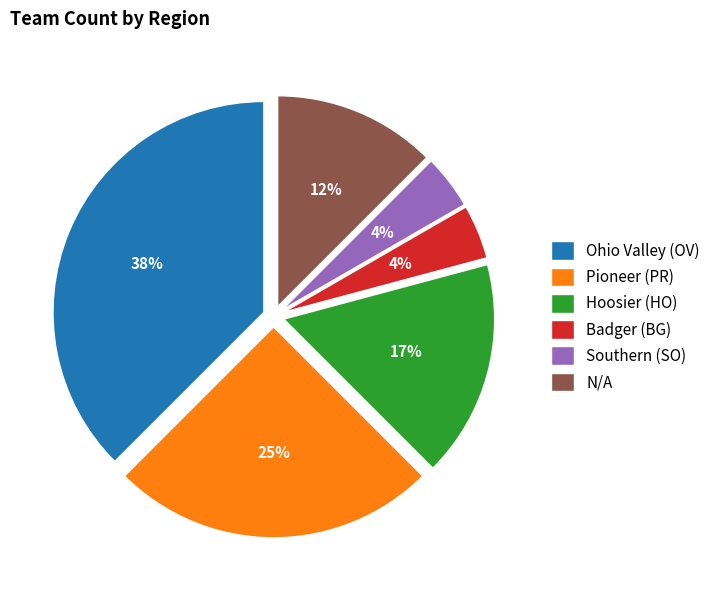

Does Ohio Valley (OV) represent more than half of the total?

No